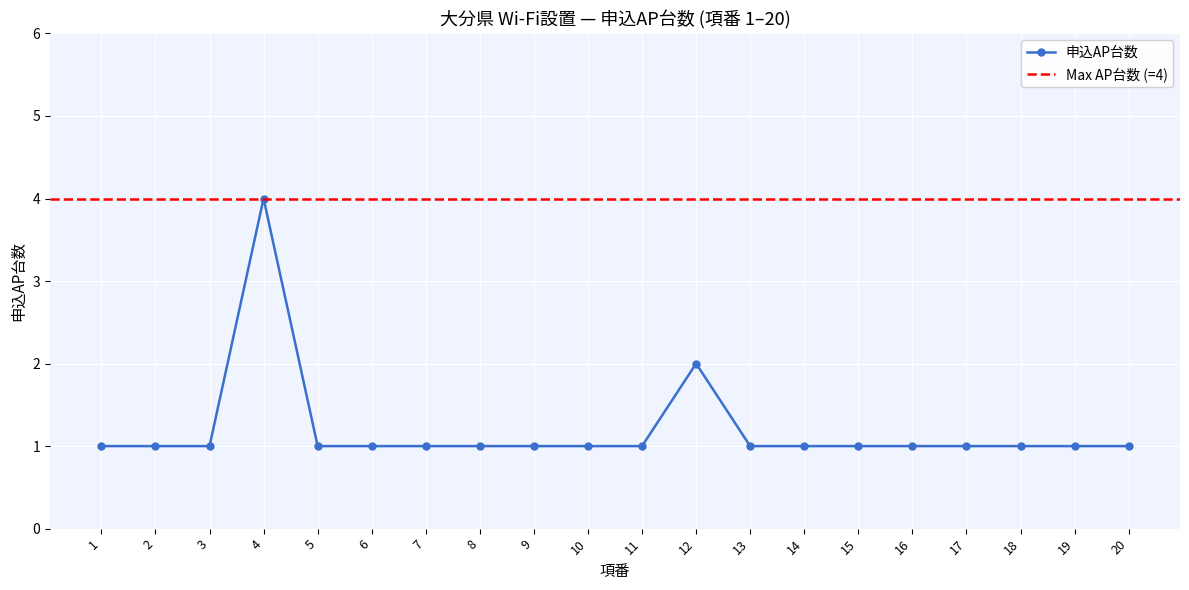

How many lines are shown in the chart?

1